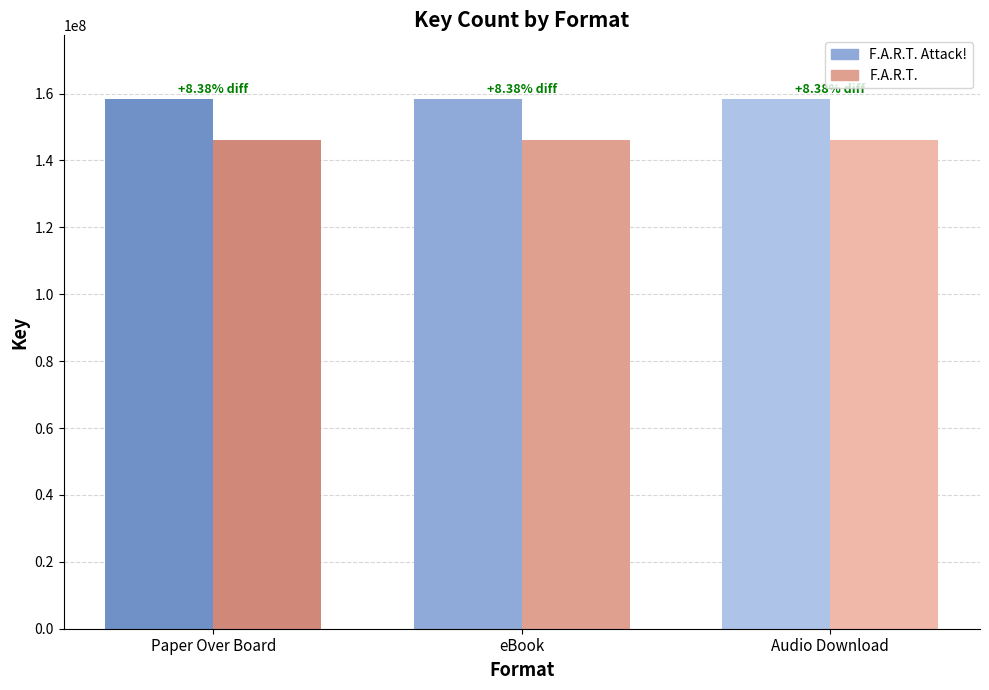

Reading left to right, extract all data points from this chart.

F.A.R.T. Attack!: 158409642	158409642	158409642
F.A.R.T.: 146162369	146162369	146162369